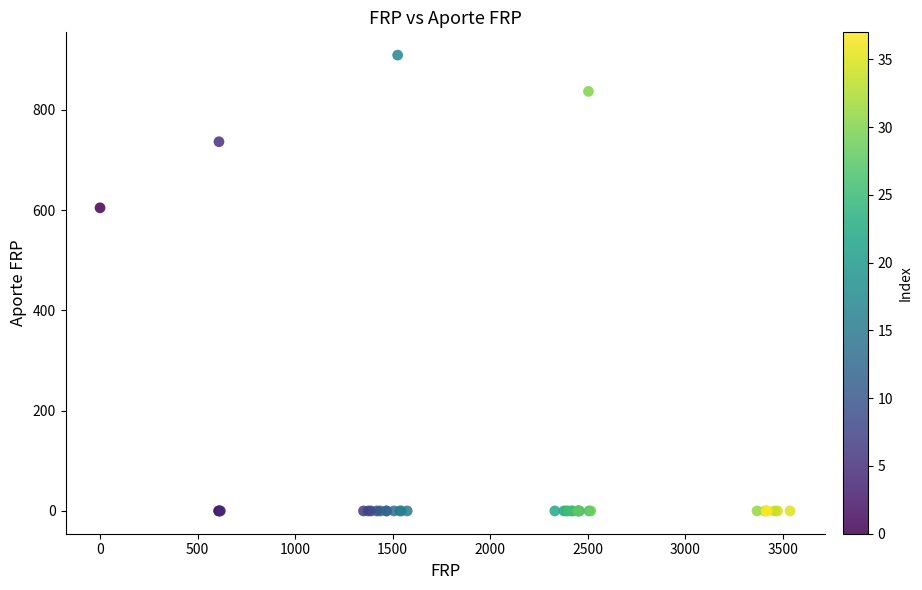

What Y value in the scatter plot is closest to 454?

604.5